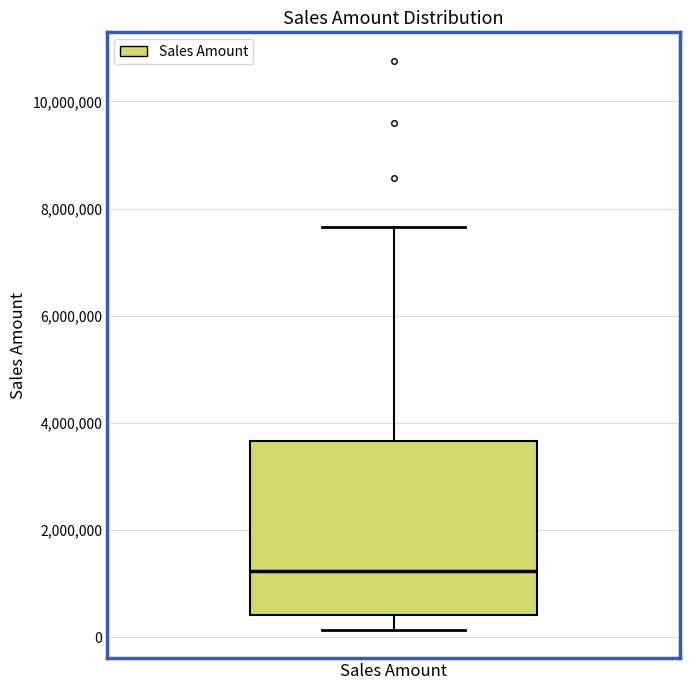

Transcribe this box plot: give where the median line is, the range the box spans, and where the two whiskers end, as read against the y-axis. The values are not printed on the chart, so give them approximately, as read against the axis.

median 1200000, box 400000 to 3600000, whiskers 200000 to 7600000